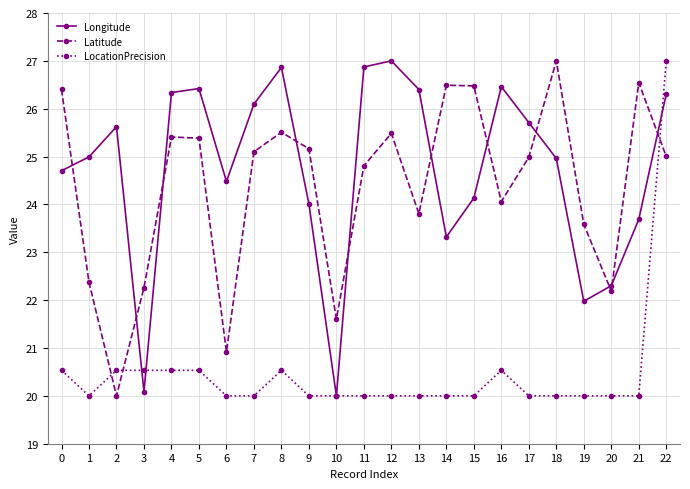

Is the value of LocationPrecision at 9 greater than the value of Longitude at 6?

No